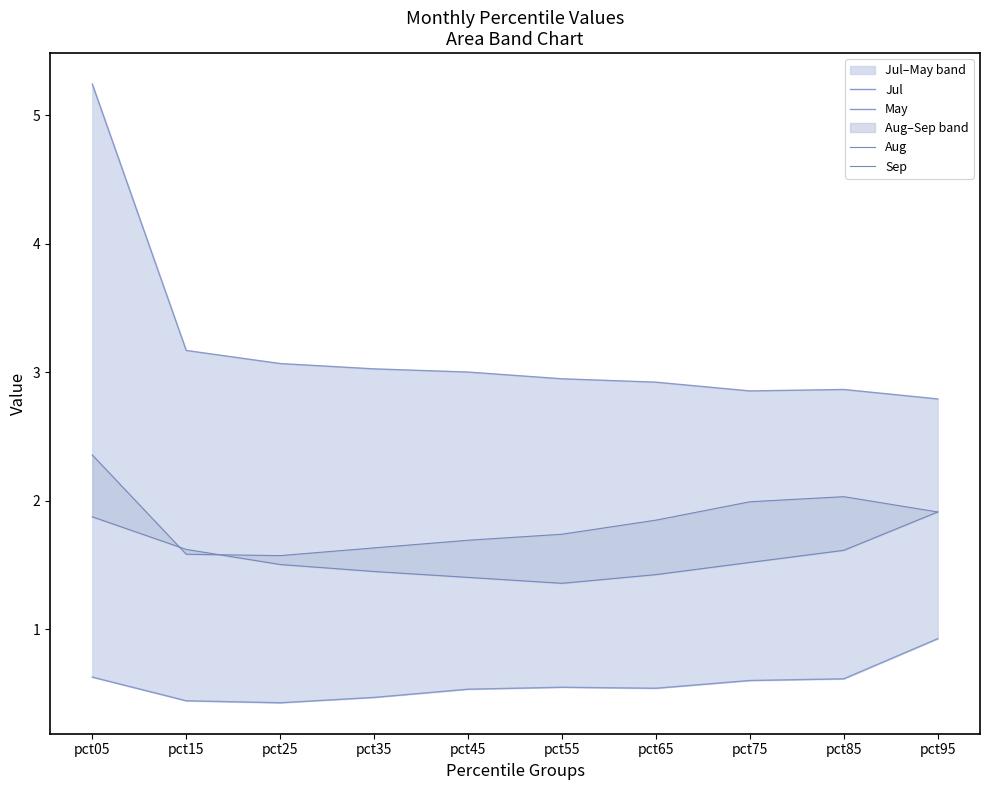

How many May values are between 0 and 1?

10